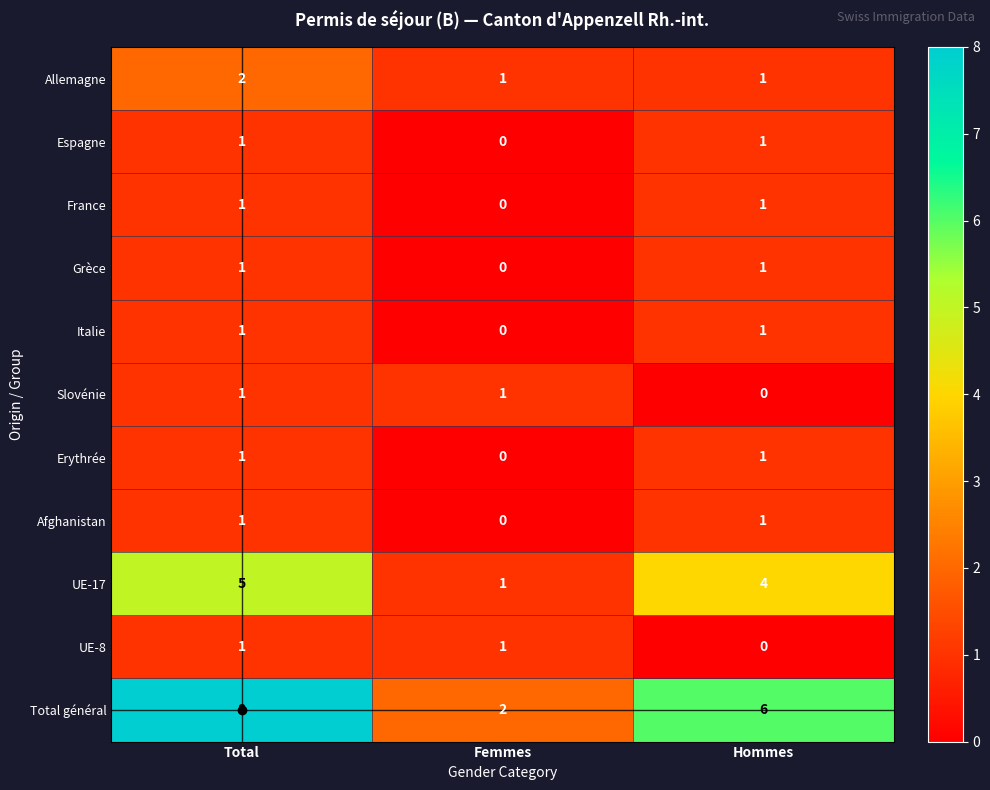

At how many categories does at least one series exceed 3?

2